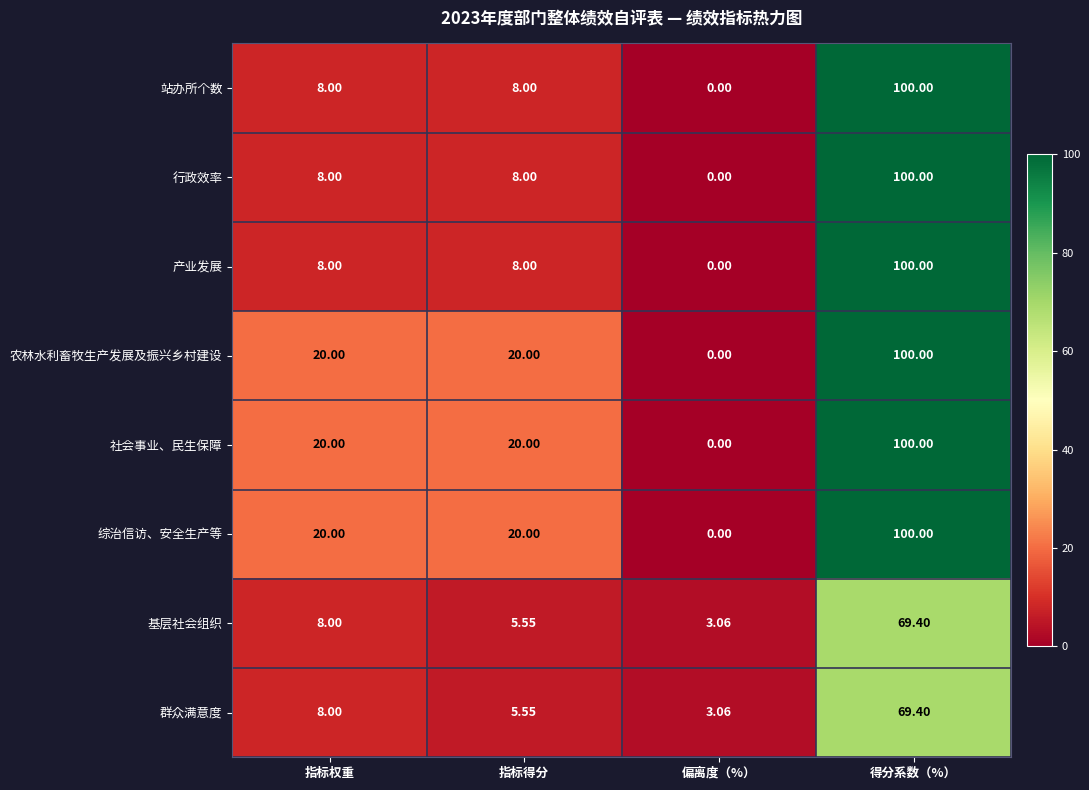

Rank the categories by 基层社会组织 value from highest to lowest.

得分系数（%）, 指标权重, 指标得分, 偏离度（%）